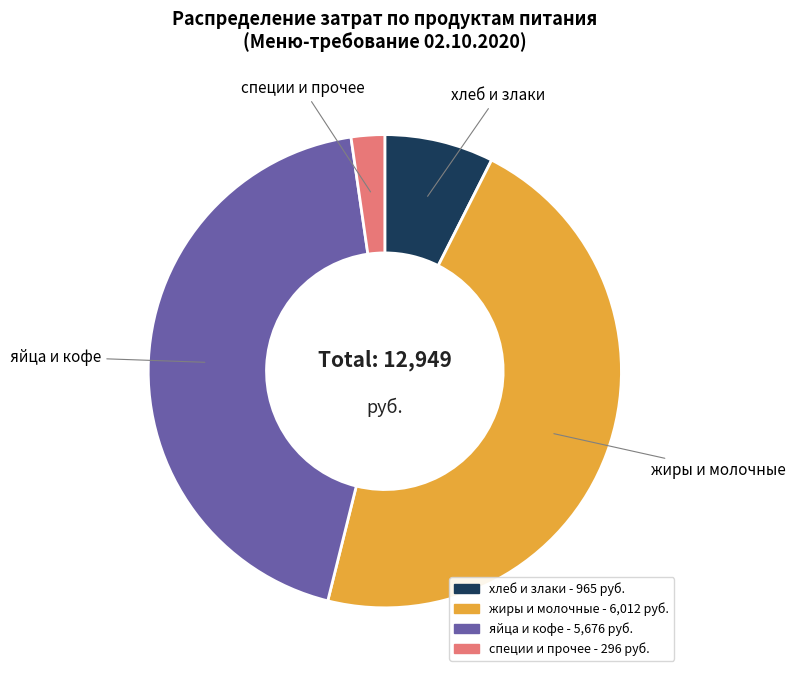

Which has a higher value, яйца и кофе or специи и прочее?

яйца и кофе